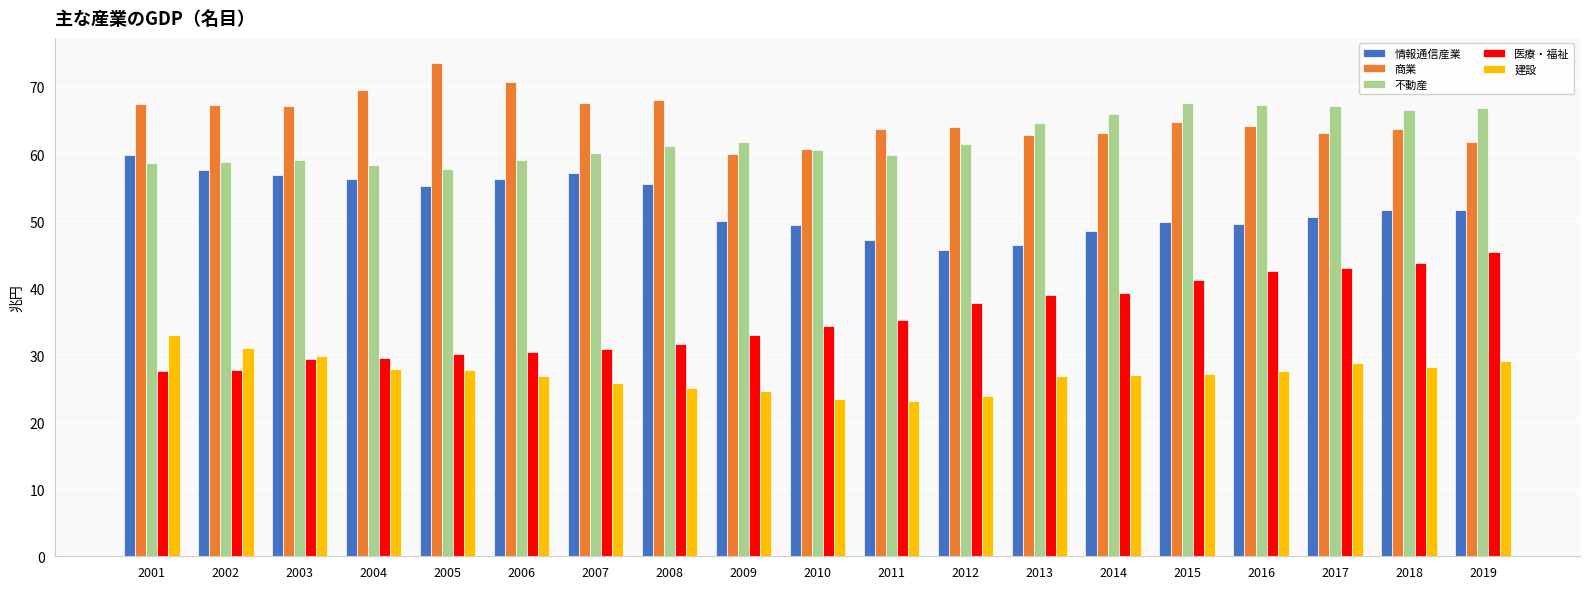

What is the difference between the highest and lowest values at 2013?

37.8